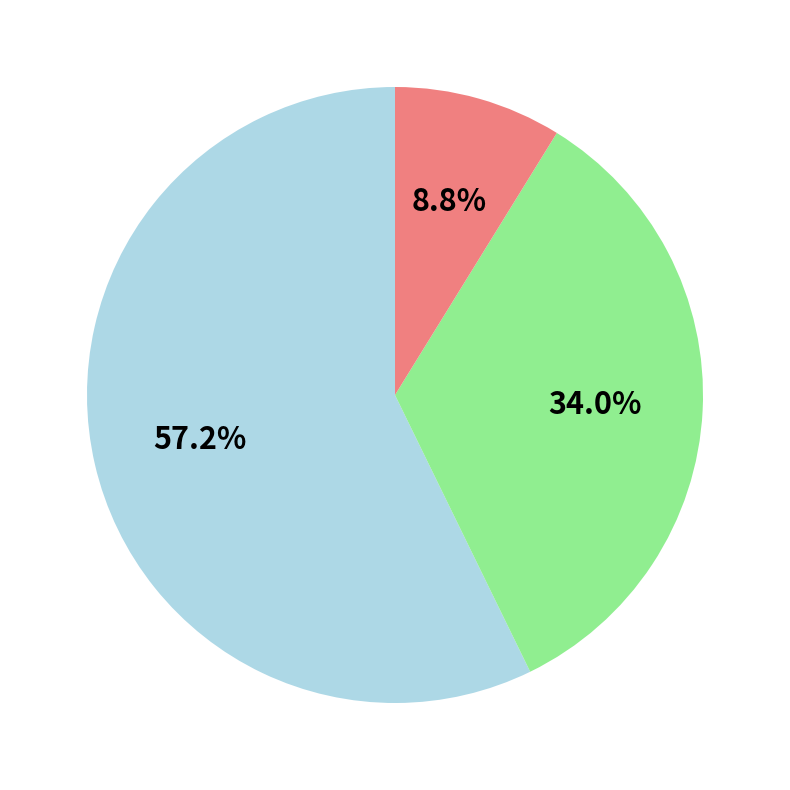

Is there a majority slice in this chart?

Yes